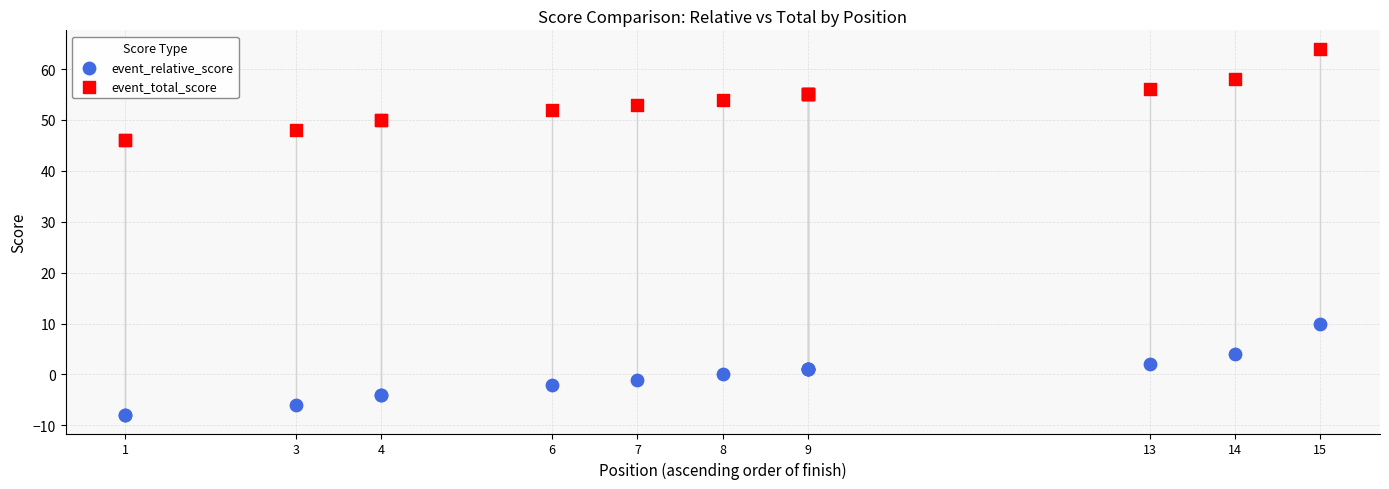

Which series contains the lowest Y value?

event_relative_score